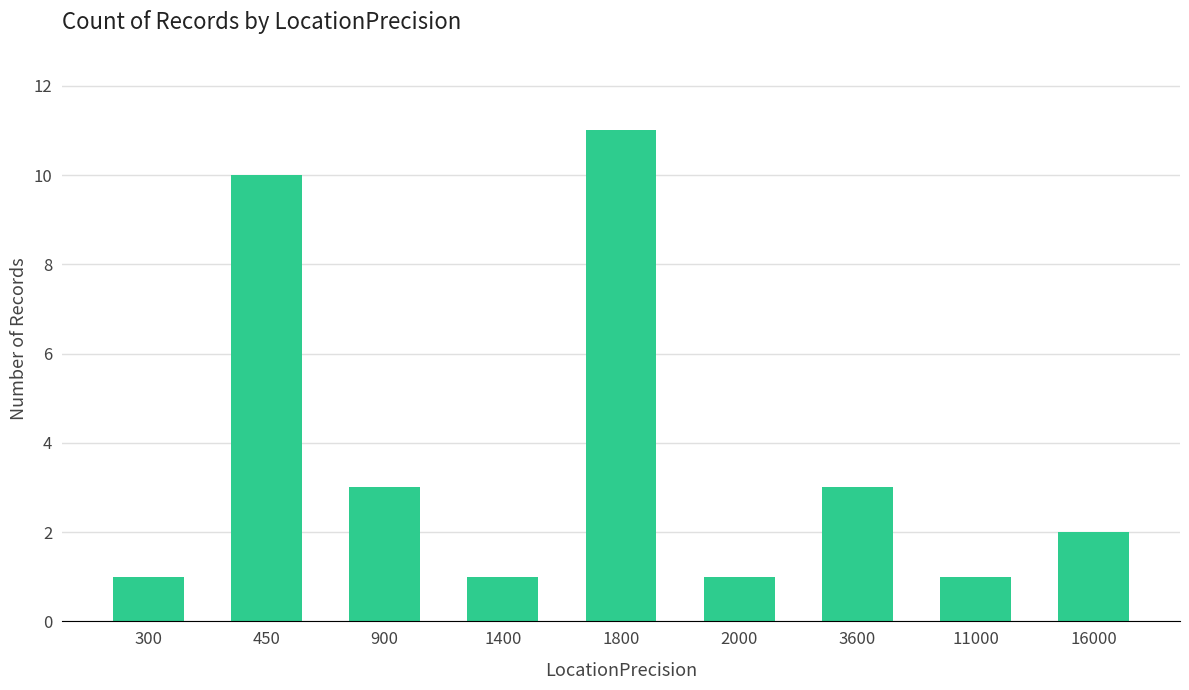

What is the change in value from 300 to 16000?

+1